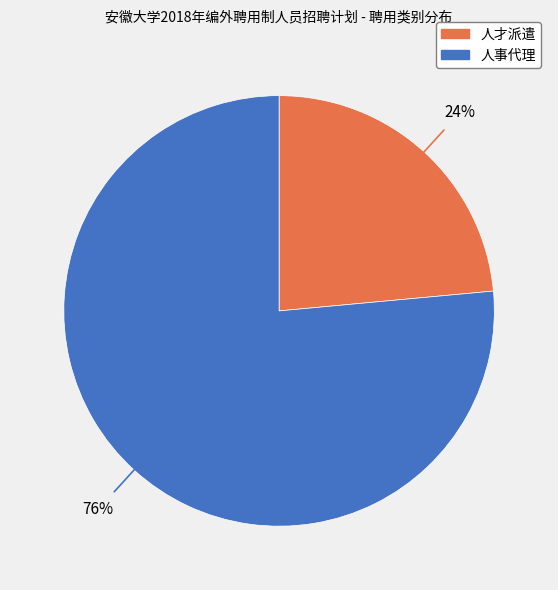

To the nearest percent, what is the average slice percentage?

50%